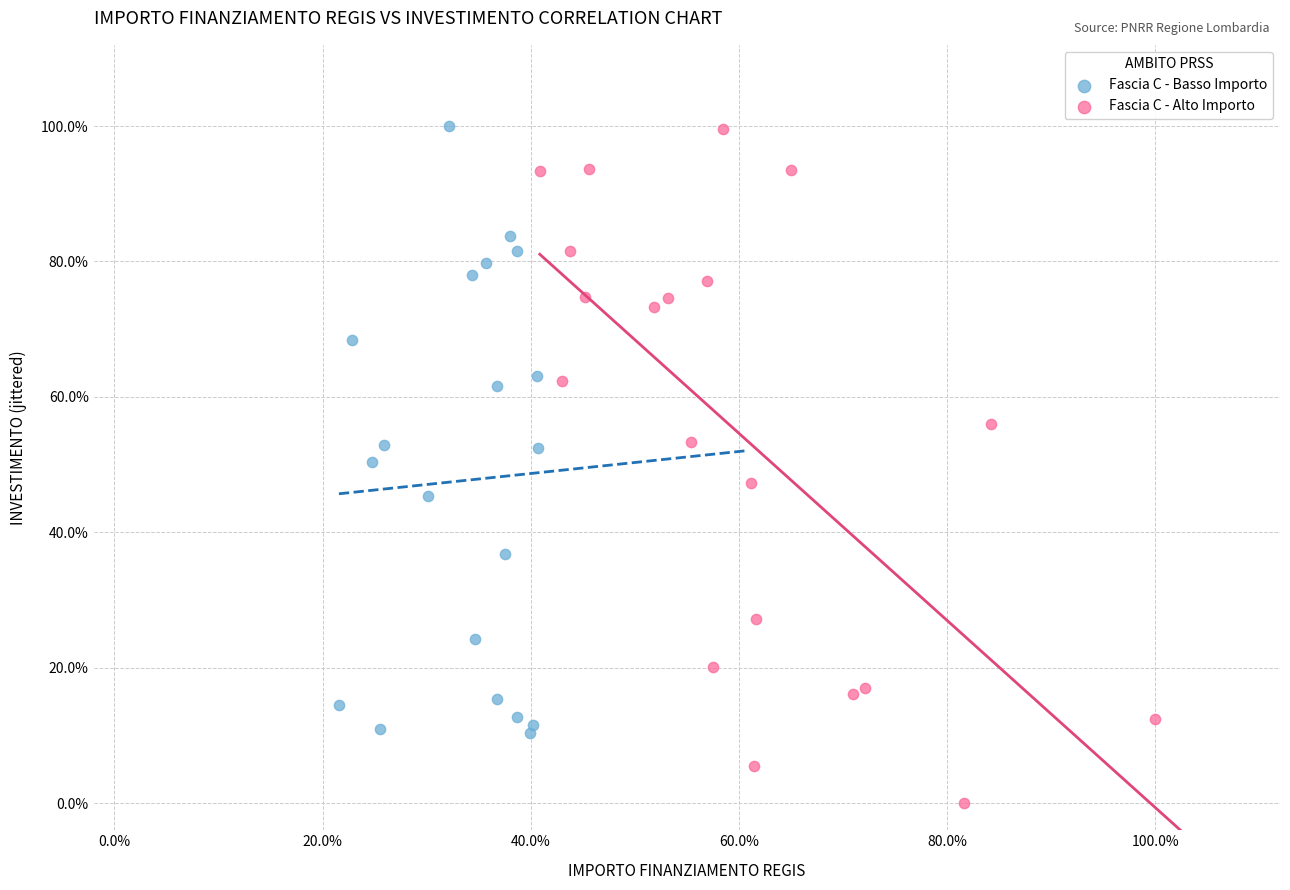

What are all the series names shown in the legend?

Fascia C - Basso Importo, Fascia C - Alto Importo